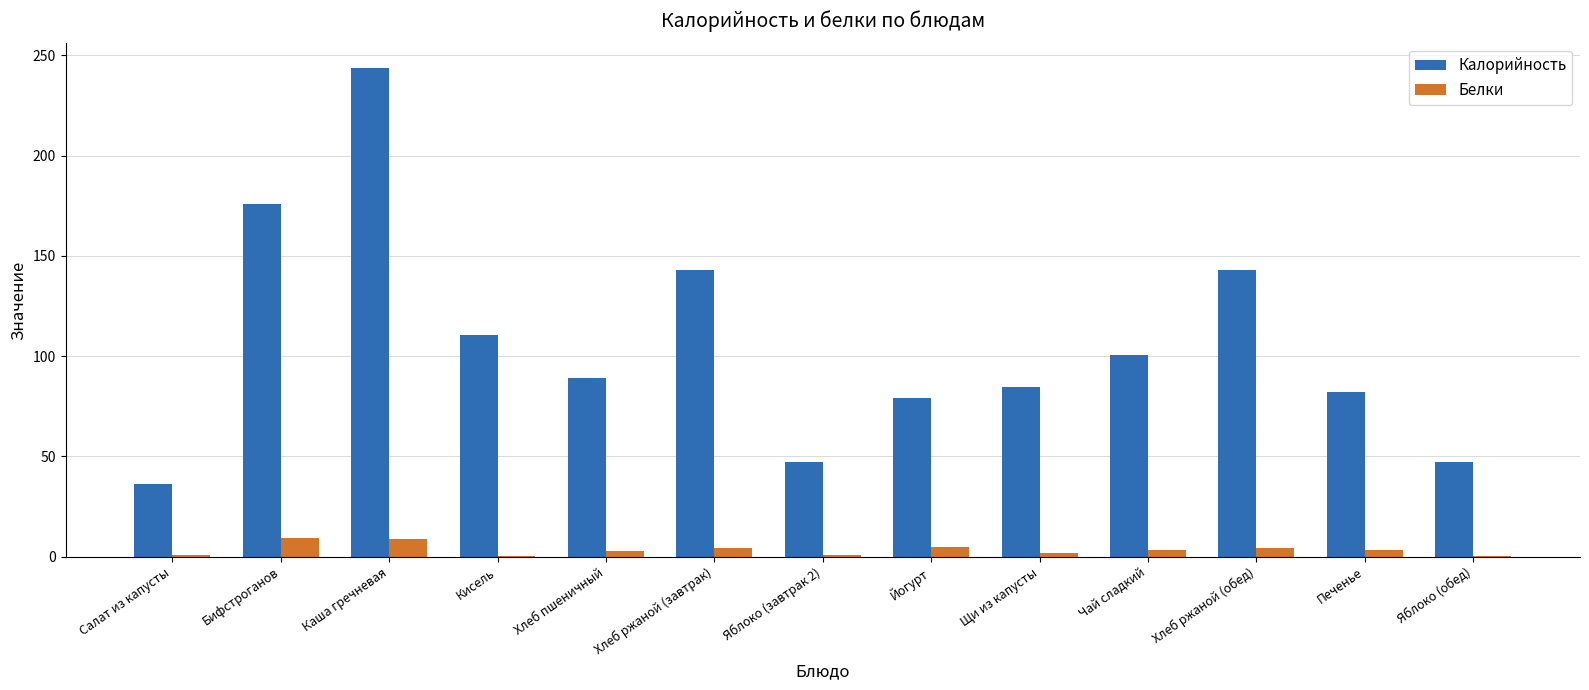

How many data points does each series have?

13